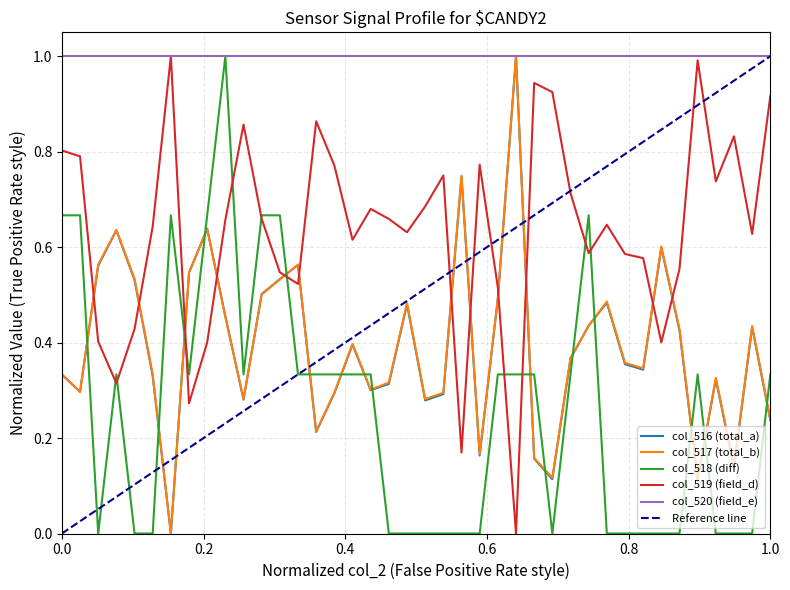

What is the maximum value for col_516?

1.0